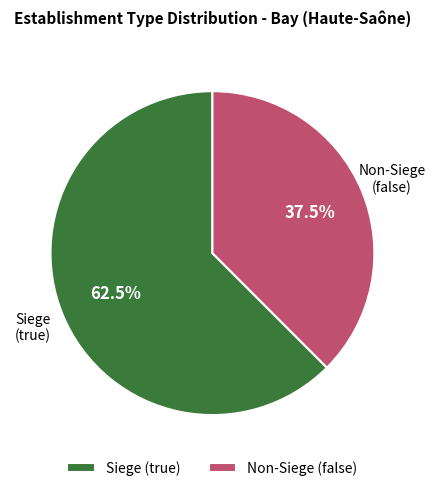

What is the majority slice?

Siege (true)